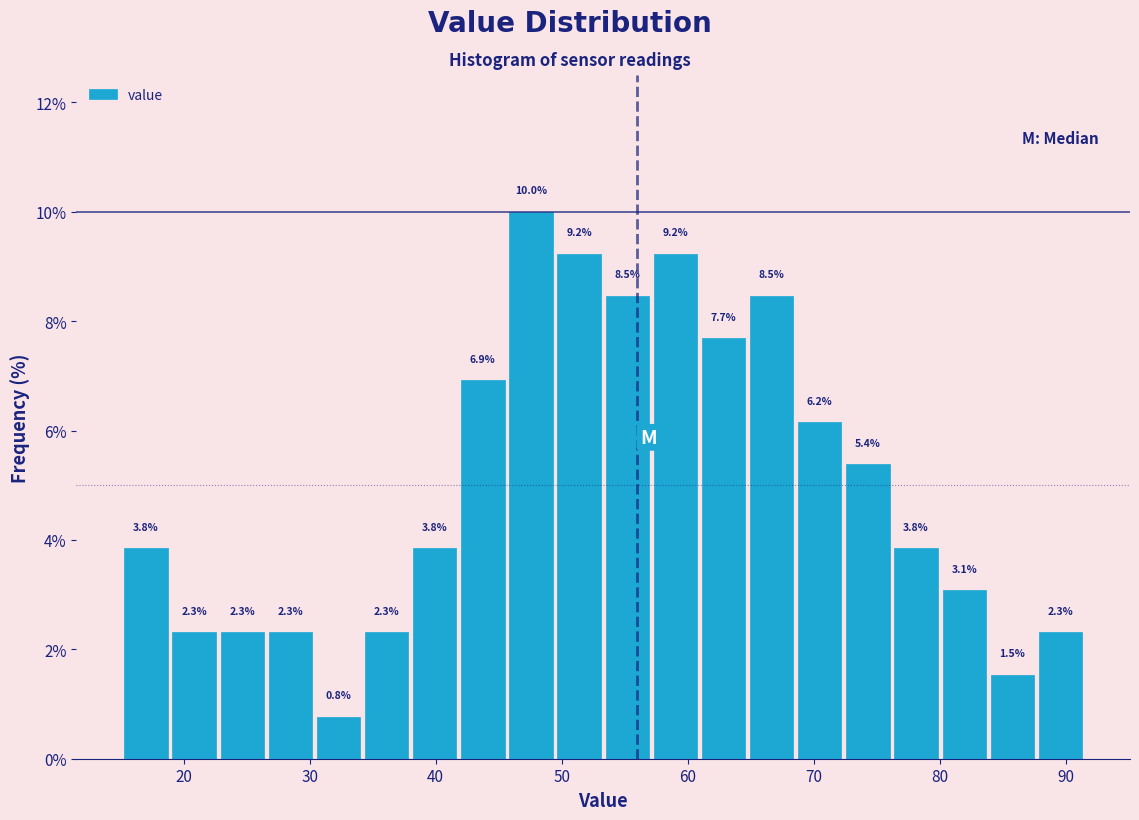

Read against the x-axis, roughly where is the centre of the tallest bar?

48